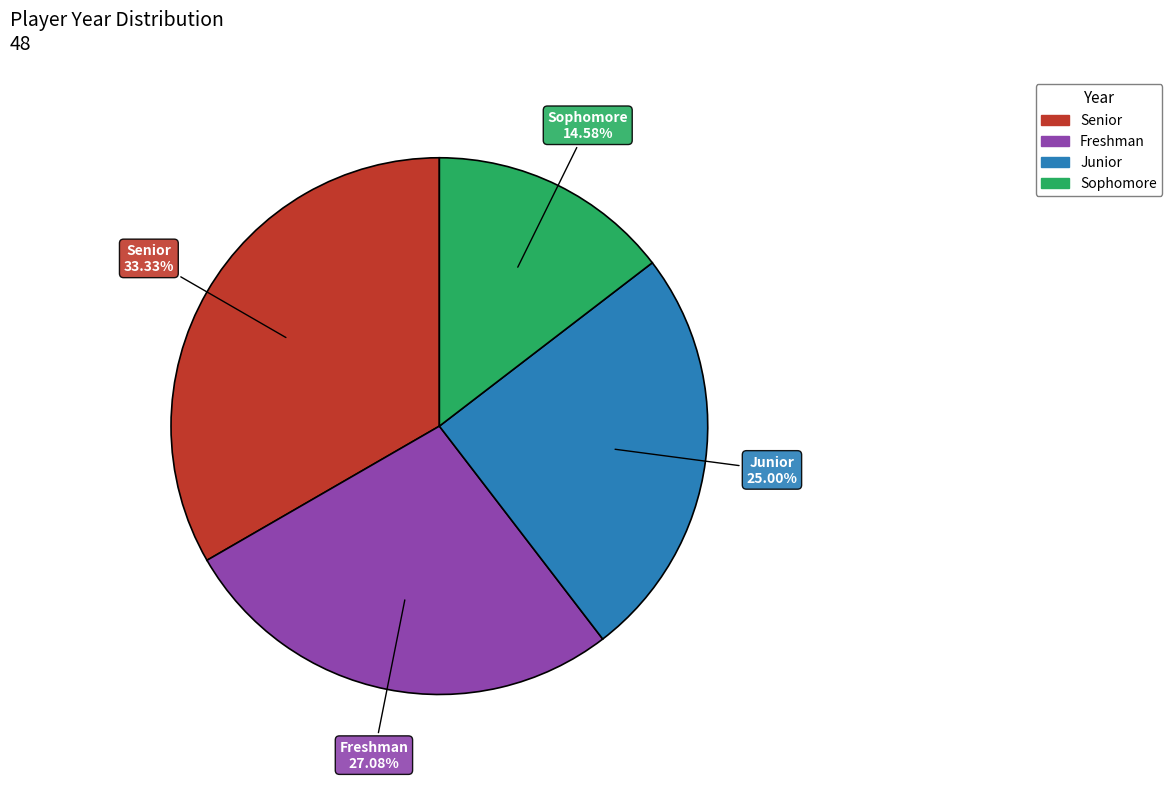

Which slice is the largest?

Senior